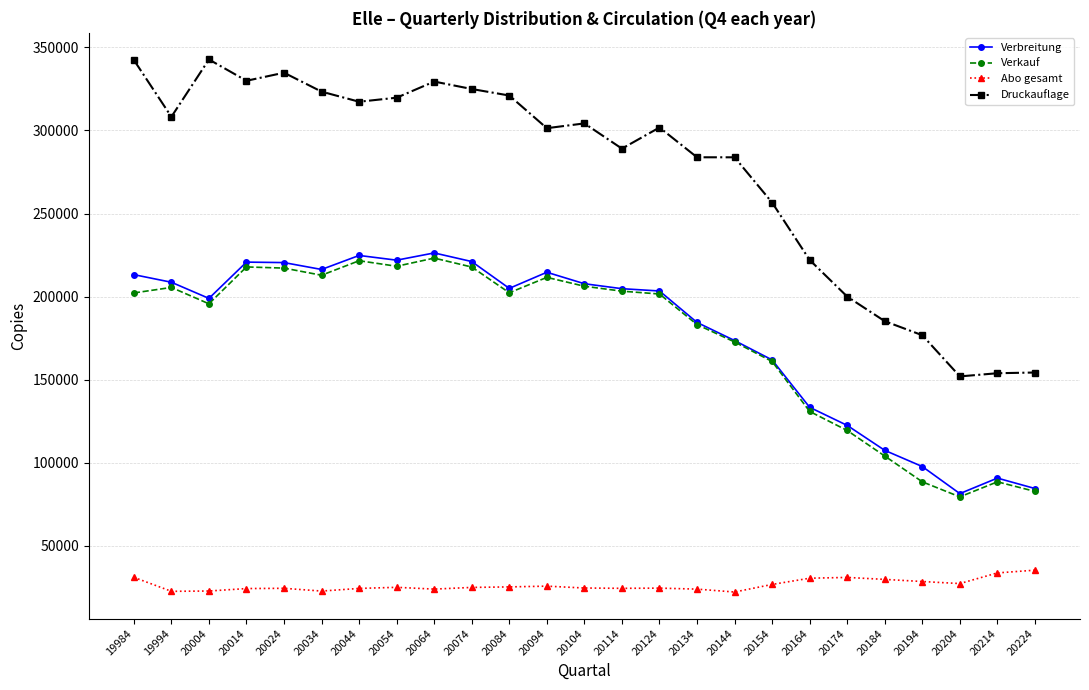

In Verkauf, how many points are lower than both neighbors (excluding endpoints)?

5